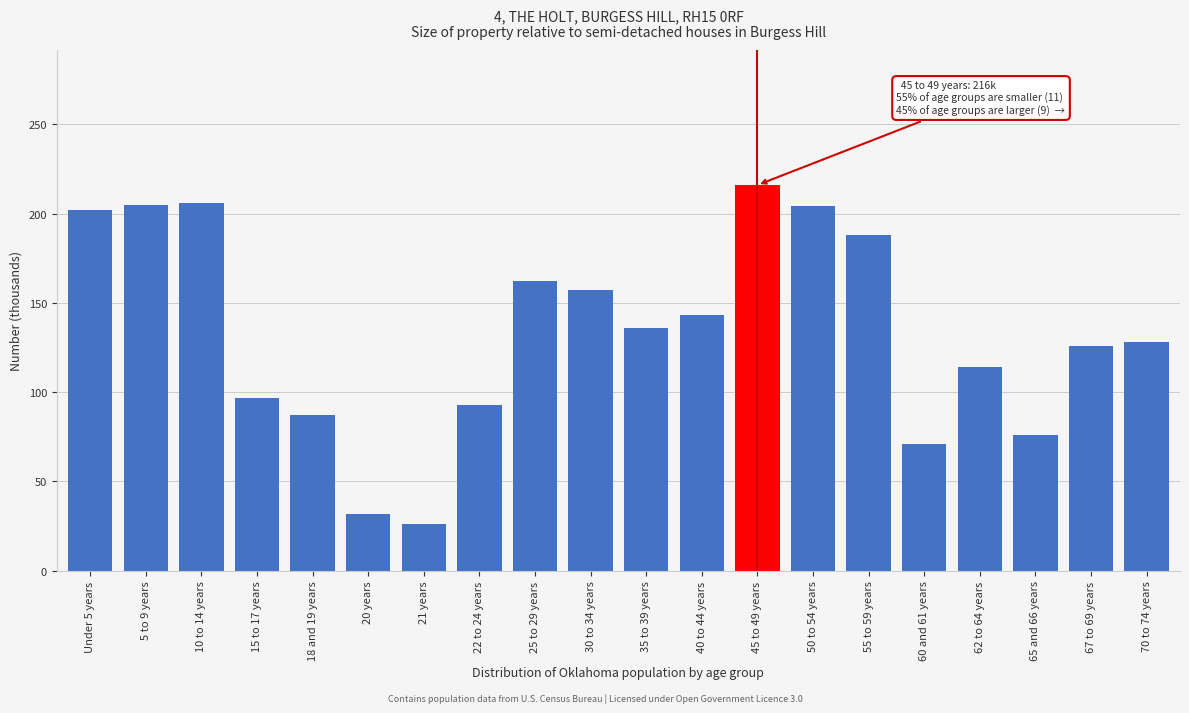

What is the value of the 10th bar from the left?

157